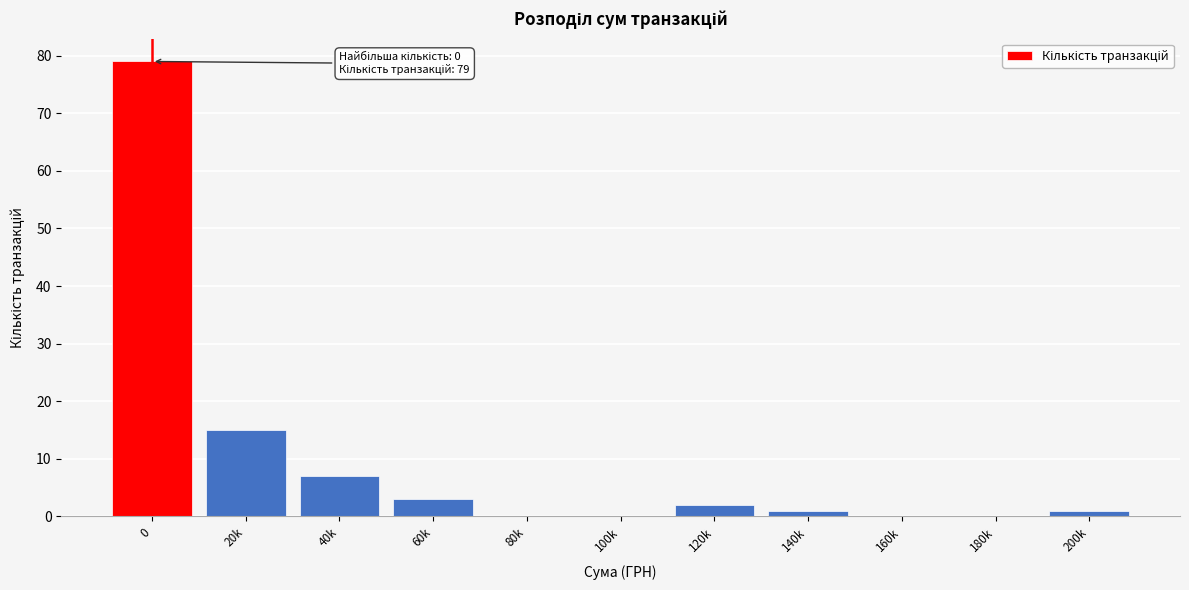

Reading right to left, extract all data points from this chart.

200k=1	180k=0	160k=0	140k=1	120k=2	100k=0	80k=0	60k=3	40k=7	20k=15	0=79